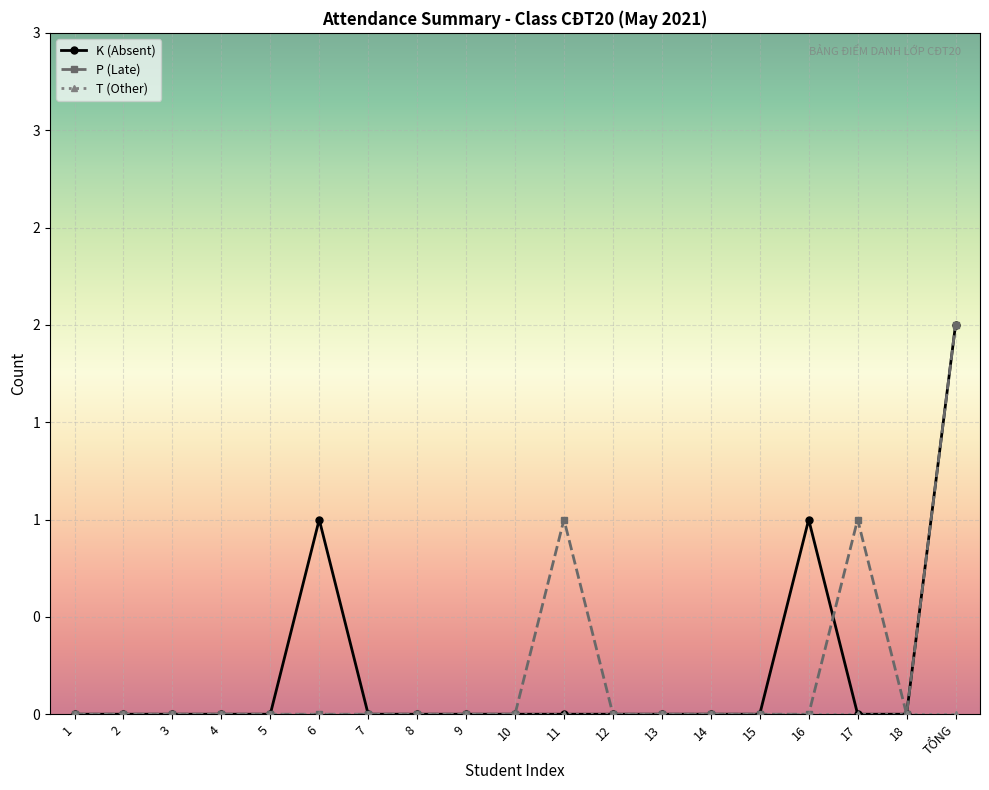

Is this an area chart (filled region under the line)?

No